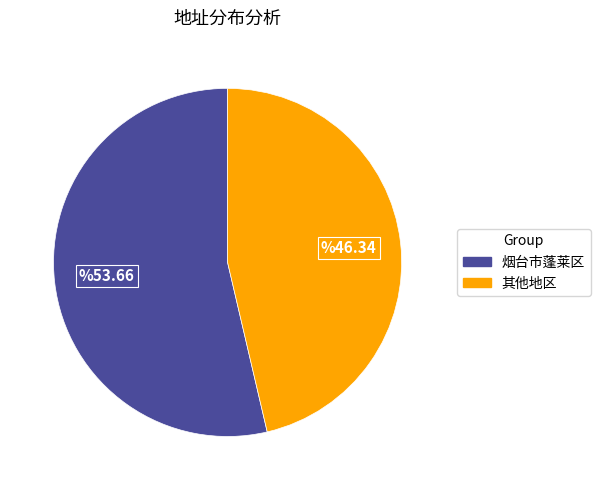

Is there a majority slice in this chart?

Yes